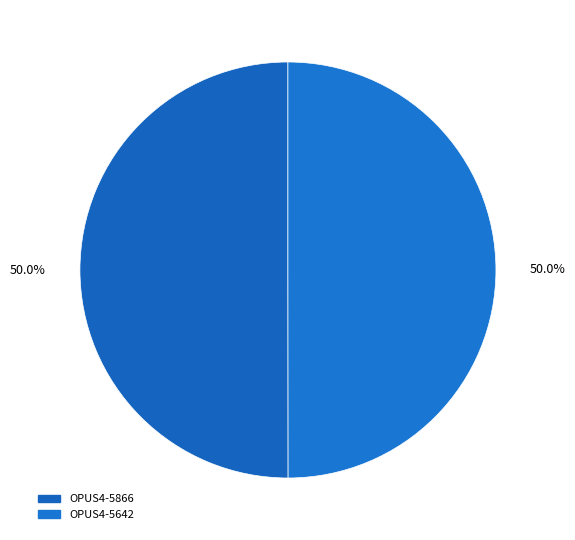

How many slices are in this pie chart?

2